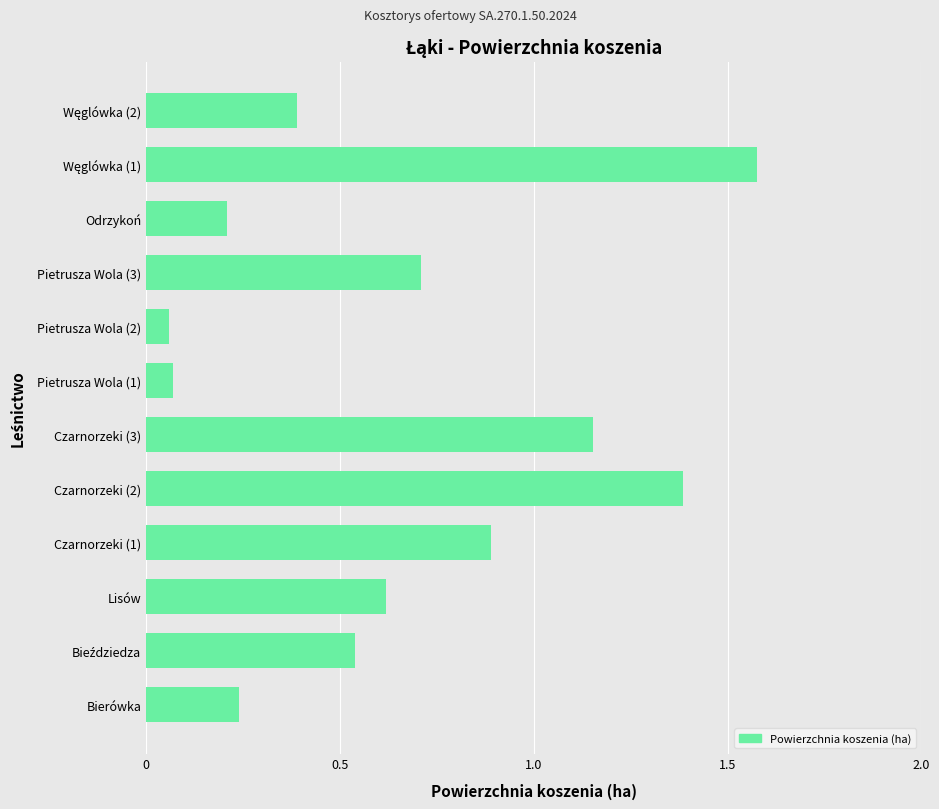

True or false: the data shows 0.4 at Bierówka.

False